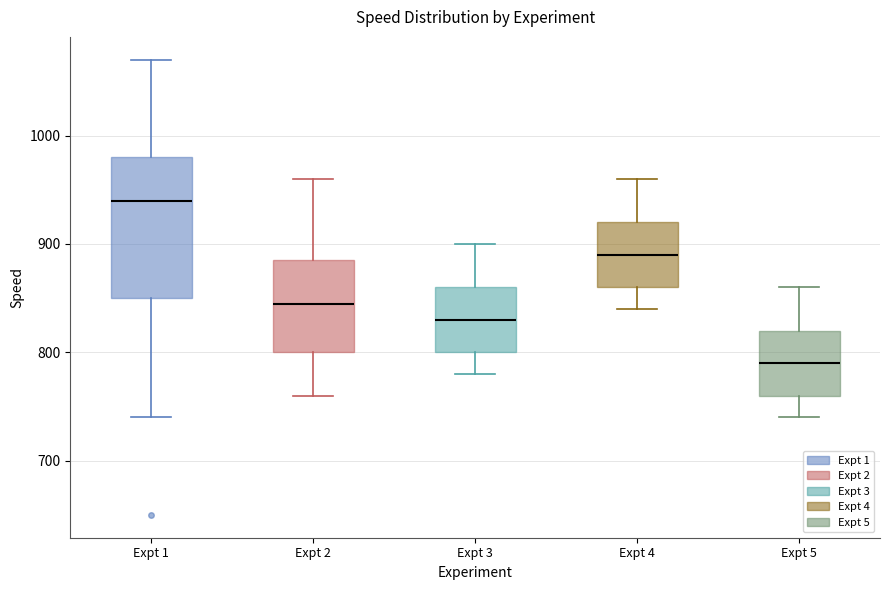

Which box's median line is the highest?

Expt 1